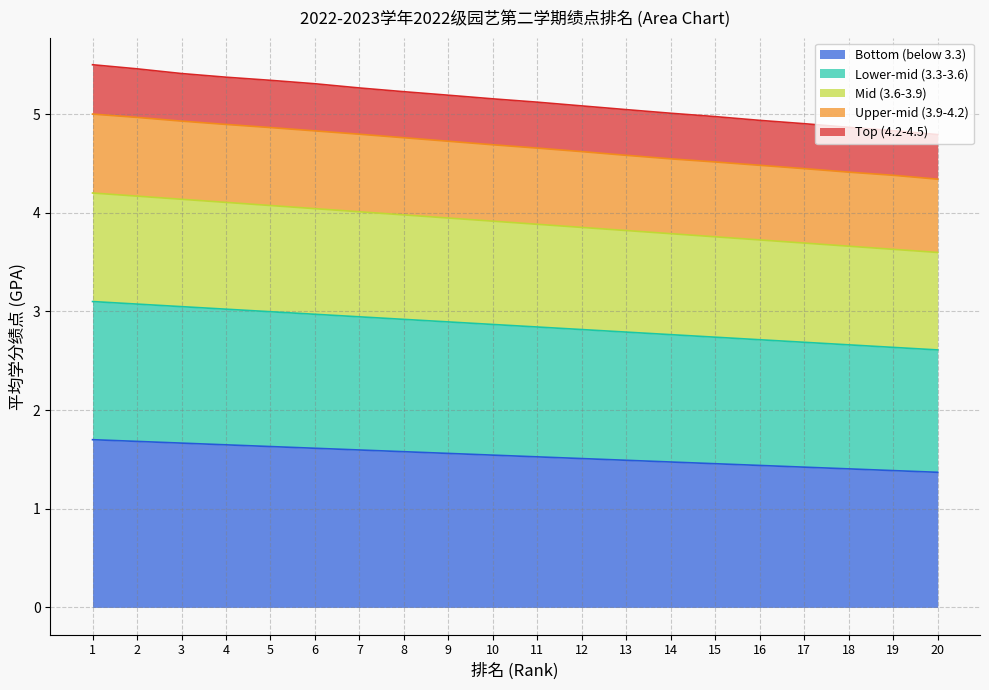

What is the total value across all series at 7?

5.3